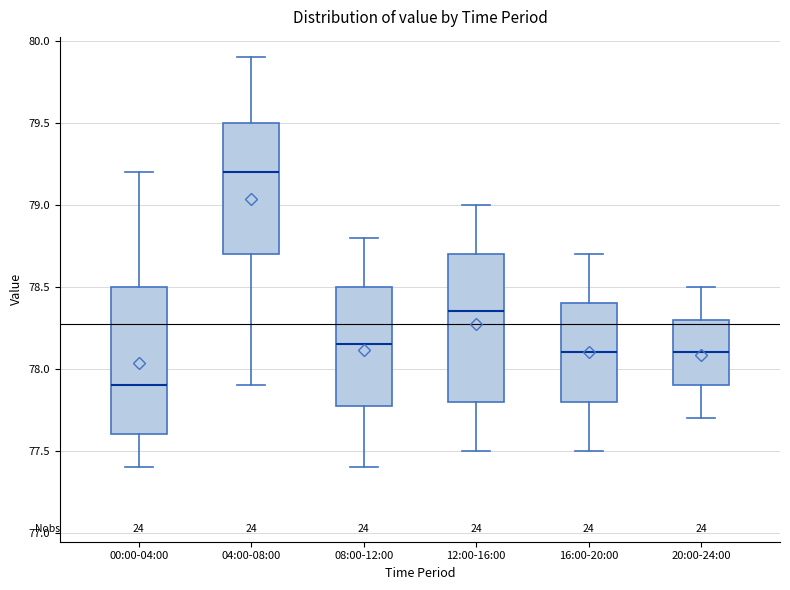

Where does the upper whisker of the box for 20:00-24:00 end on the y-axis? The values are not printed on the chart, so give them approximately, as read against the axis.

78.50